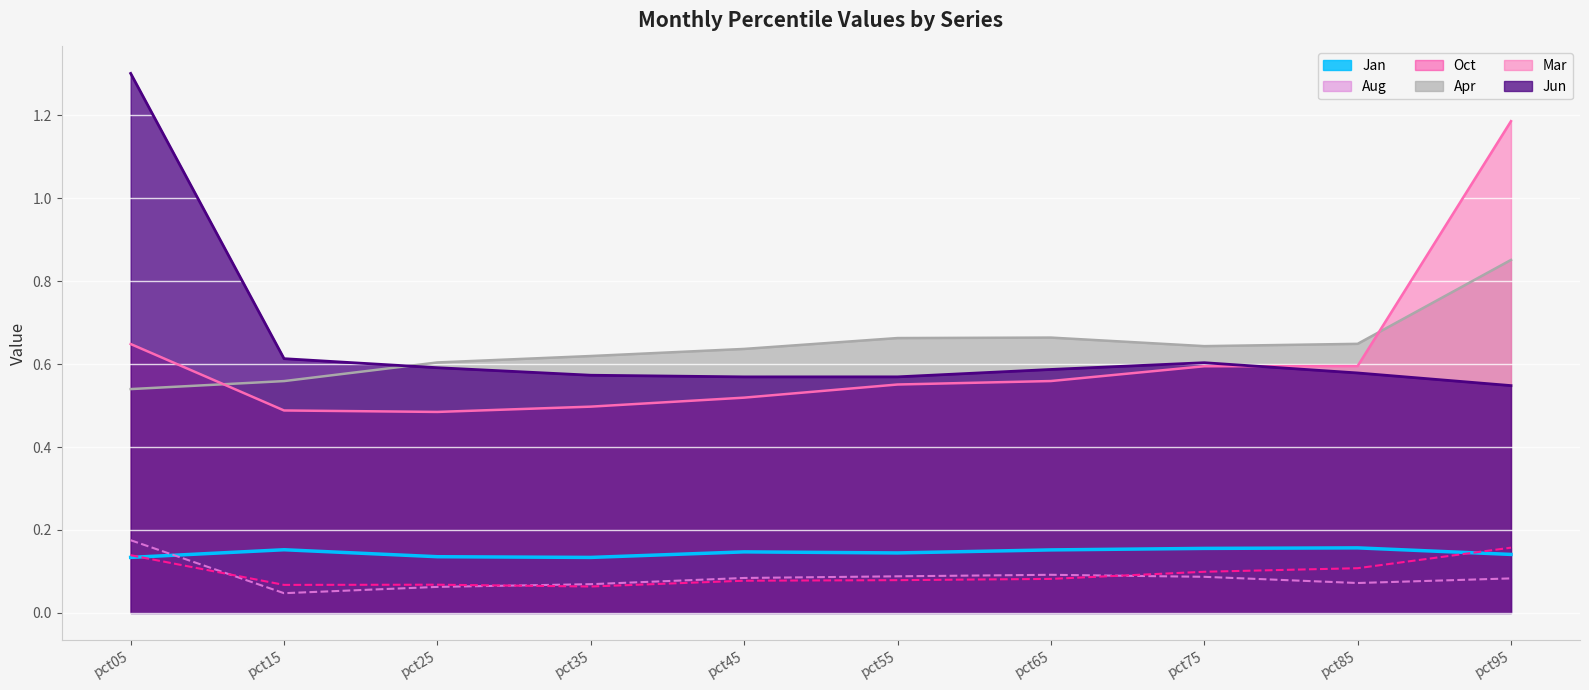

At how many categories does at least one series exceed 0?

10